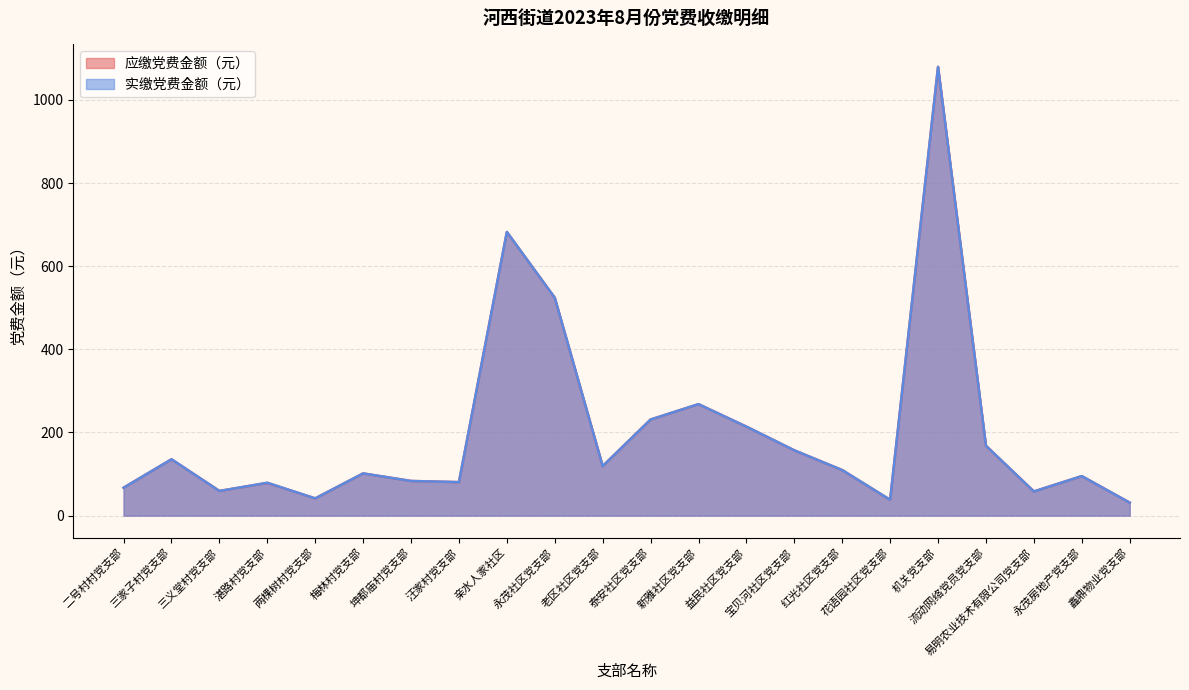

Reading left to right, transcribe all the data shown in this chart.

应缴党费金额（元）: 二号村村党支部=67.1	三家子村党支部=135.5	三义堂村党支部=59.3	湛路村党支部=78.7	两棵树村党支部=41.4	梅林村党支部=101.5	坤都庙村党支部=83.3	汪家村党支部=80.5	亲水人家社区=682.3	永茂社区党支部=524.0	老区社区党支部=119.1	泰安社区党支部=231.1	新雅社区党支部=268.1	益民社区党支部=214.0	宝贝河社区党支部=157.0	红光社区党支部=109.5	花语园社区党支部=38.0	机关党支部=1079.4	流动网络党员党支部=168.0	易明农业技术有限公司党支部=58.1	永茂房地产党支部=95.0	鑫鼎物业党支部=31.2
实缴党费金额（元）: 二号村村党支部=67.1	三家子村党支部=135.5	三义堂村党支部=59.3	湛路村党支部=79.0	两棵树村党支部=41.4	梅林村党支部=101.5	坤都庙村党支部=83.3	汪家村党支部=80.5	亲水人家社区=682.3	永茂社区党支部=524.0	老区社区党支部=119.1	泰安社区党支部=231.1	新雅社区党支部=268.1	益民社区党支部=214.0	宝贝河社区党支部=157.0	红光社区党支部=109.5	花语园社区党支部=38.0	机关党支部=1079.4	流动网络党员党支部=168.0	易明农业技术有限公司党支部=58.1	永茂房地产党支部=95.0	鑫鼎物业党支部=31.2